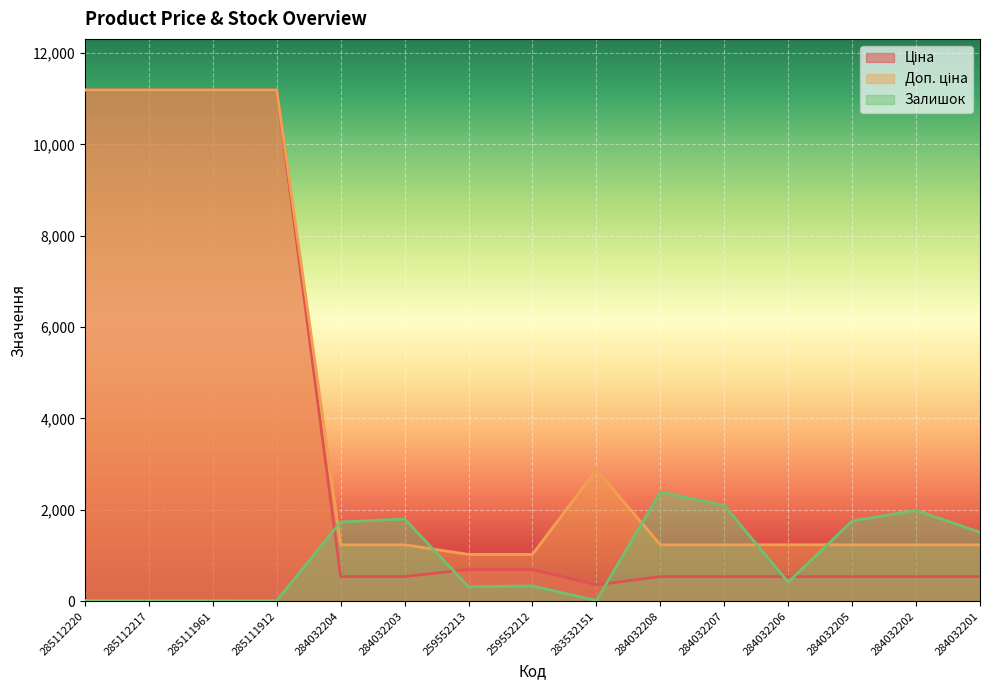

How many values in the Залишок series exceed 417?

7